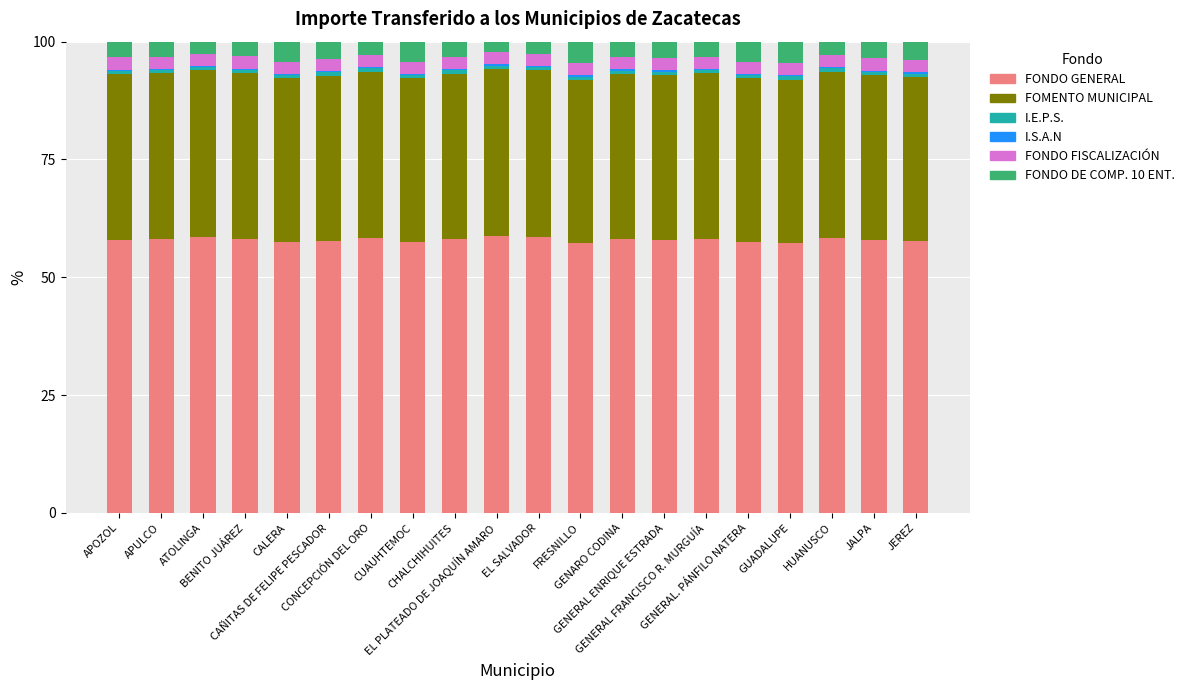

What is the total value across all series at CHALCHIHUITES?

100.0